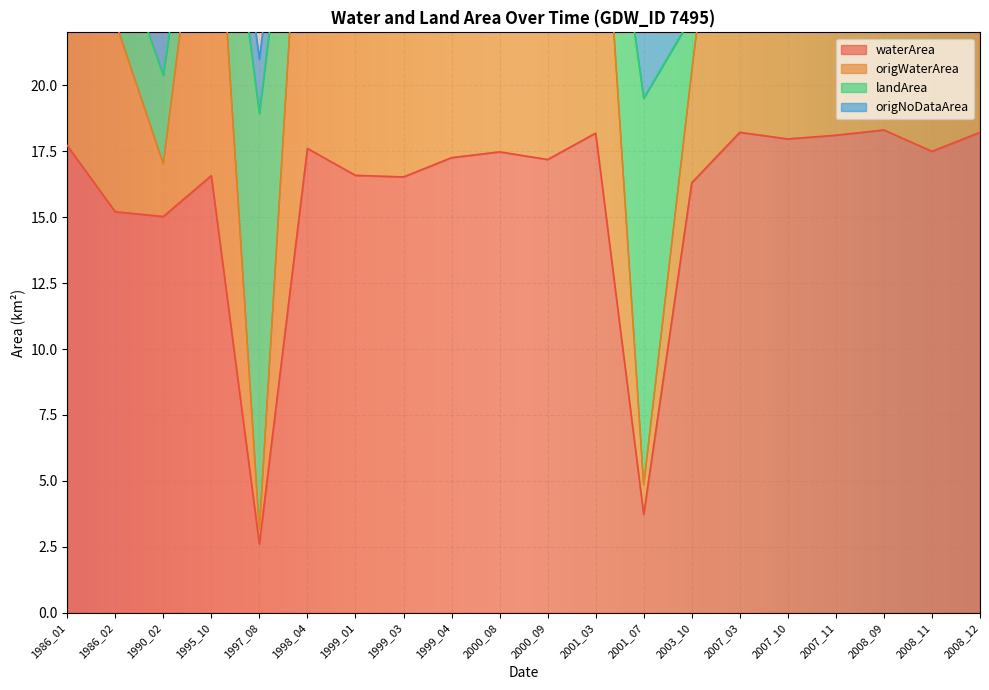

At which label does landArea reach its minimum?

1997_08